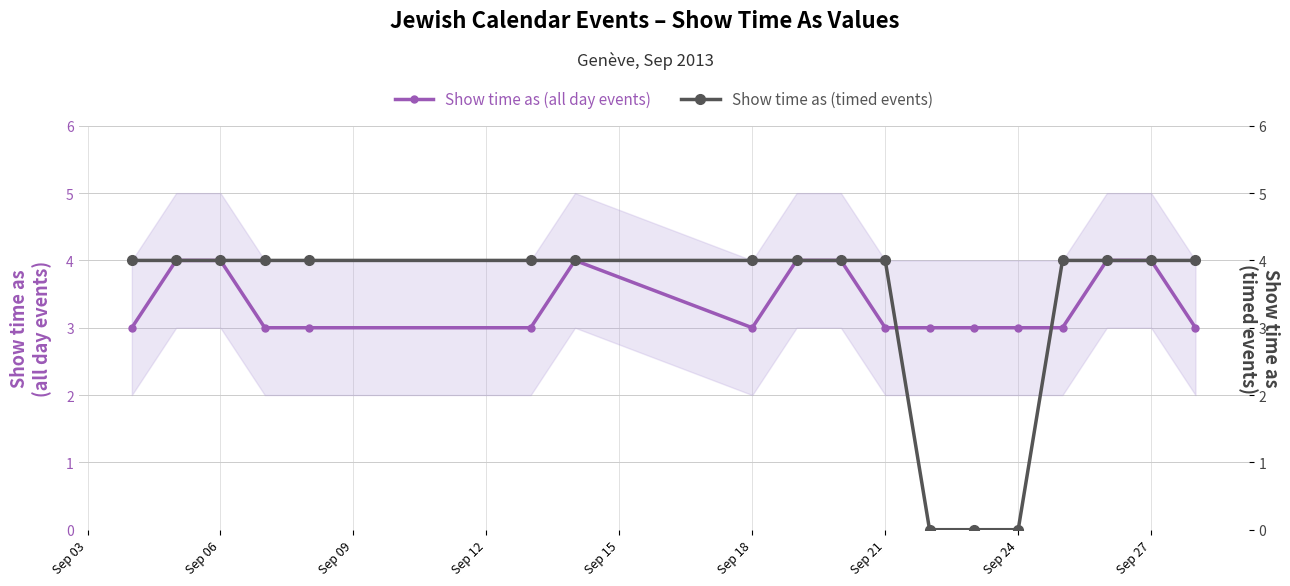

Count the Show time as (timed events) values in the range 4 to 5.

15